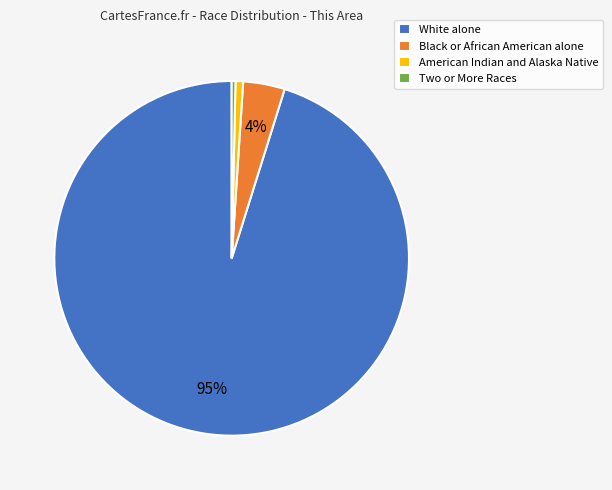

Which slice is the largest?

White alone